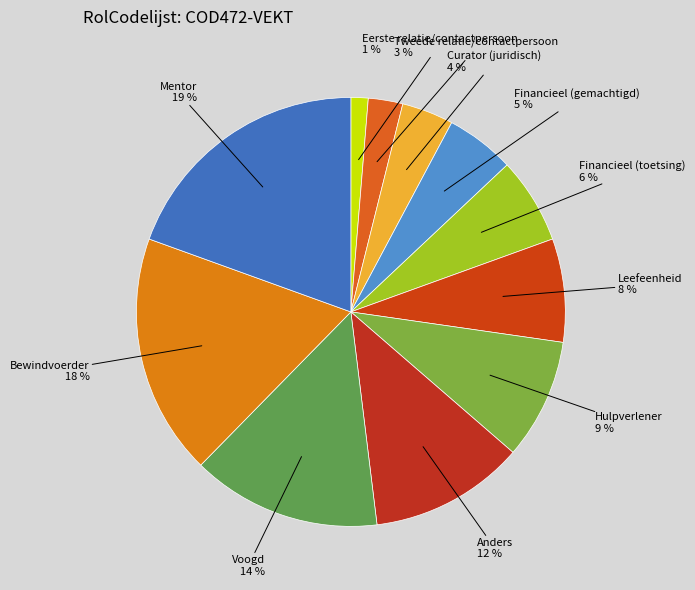

Which has a higher value, Hulpverlener or Financieel (gemachtigd)?

Hulpverlener